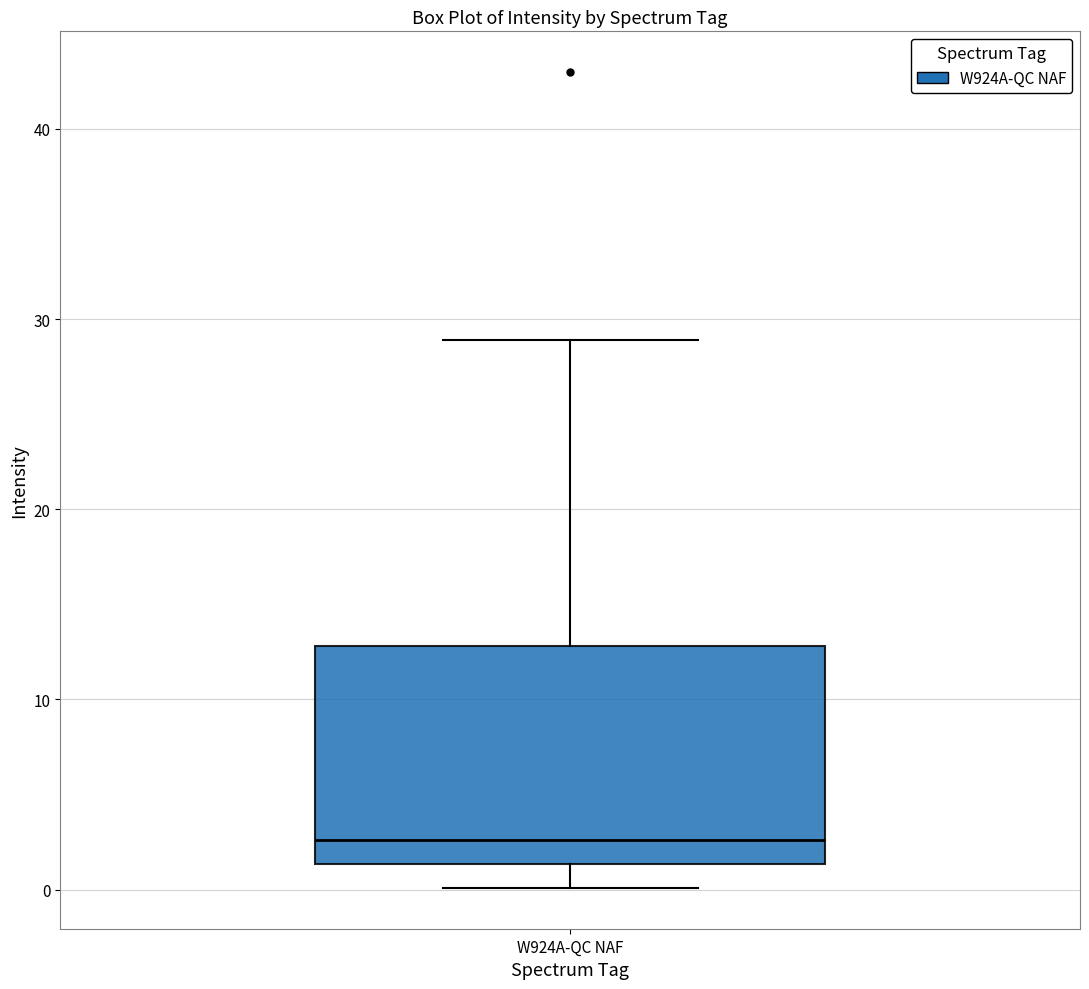

Transcribe this box plot: give where the median line is, the range the box spans, and where the two whiskers end, as read against the y-axis. The values are not printed on the chart, so give them approximately, as read against the axis.

median 3, box 1 to 13, whiskers 0 to 29